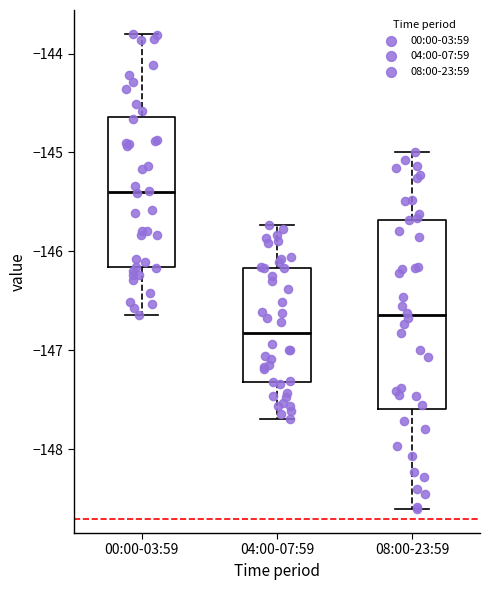

Which box's median line is the lowest?

04:00-07:59